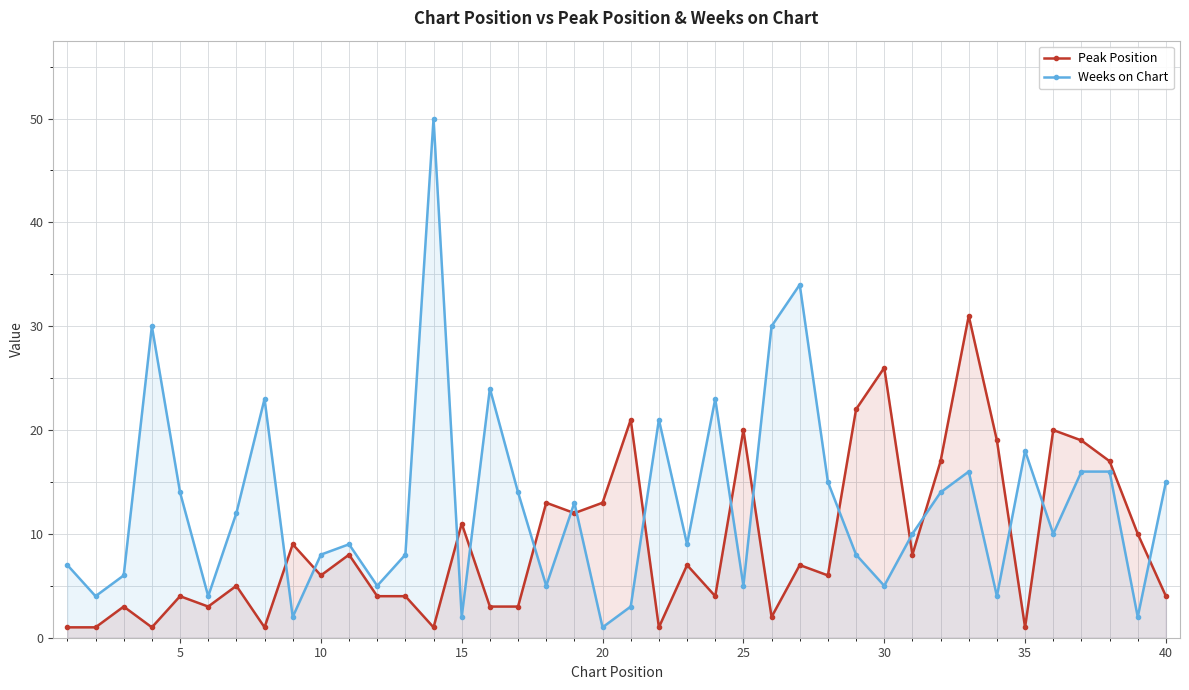

What is the highest value of the Peak Position series?

31